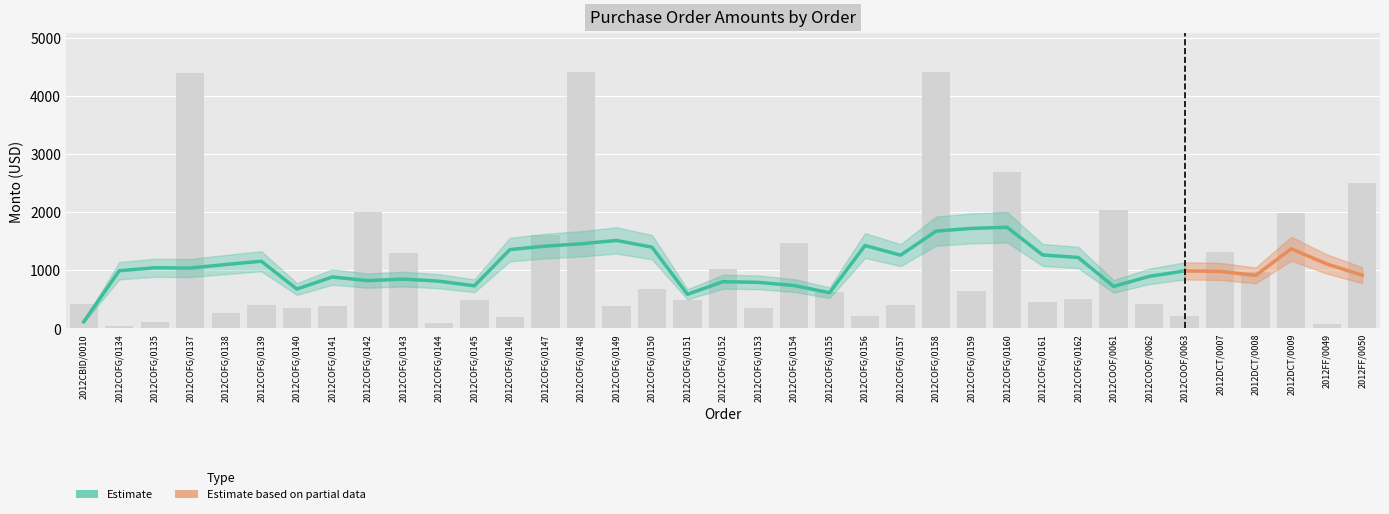

What is the change in value from 2012COFG/0148 to 2012COFG/0151?

-3917.0